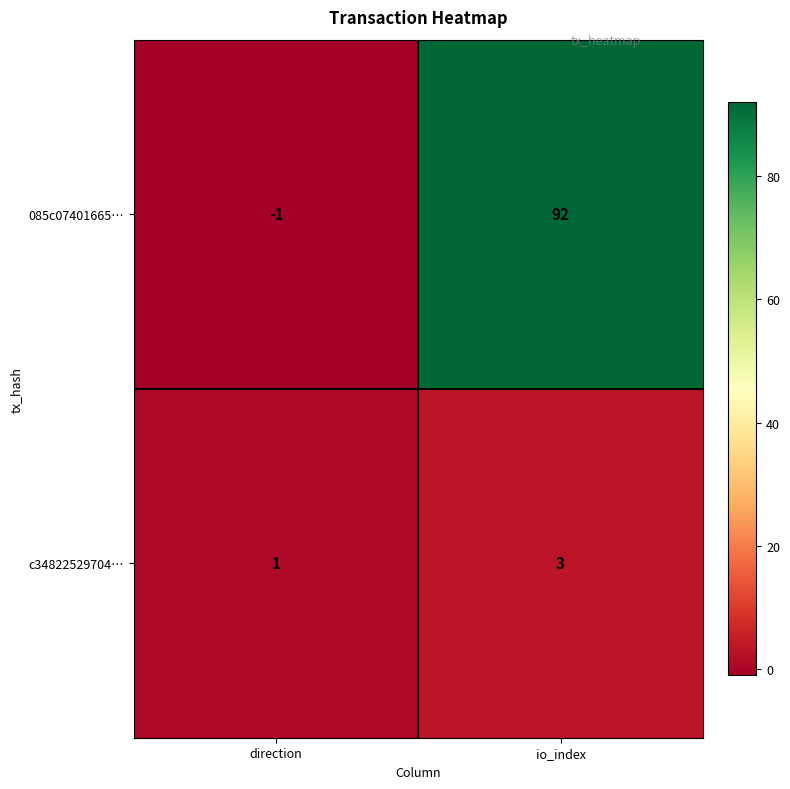

How many values in the 085c07401665… series are below 92?

1